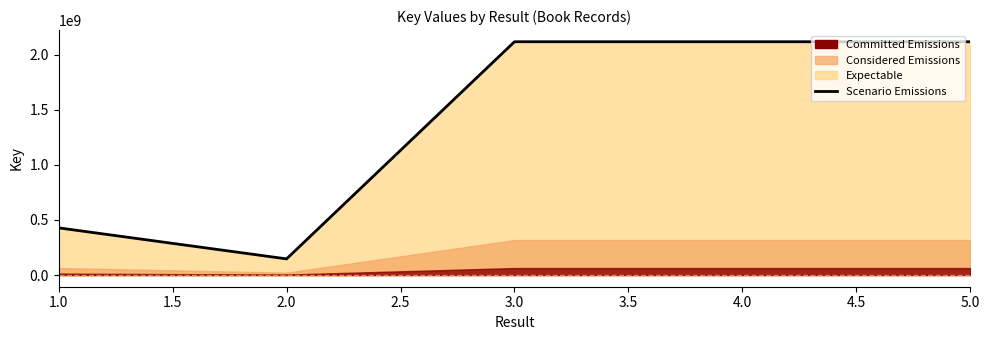

Where does the data first go above 2117850959?

4.0